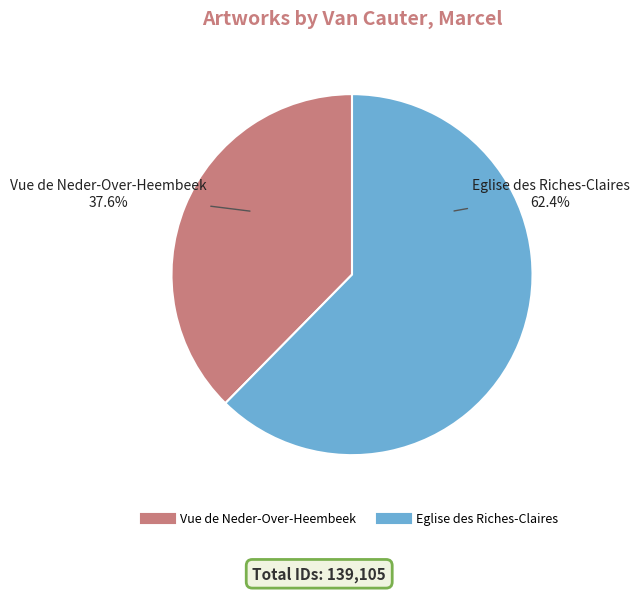

Combined, what portion of the pie is Eglise des Riches-Claires and Vue de Neder-Over-Heembeek?

100.0%